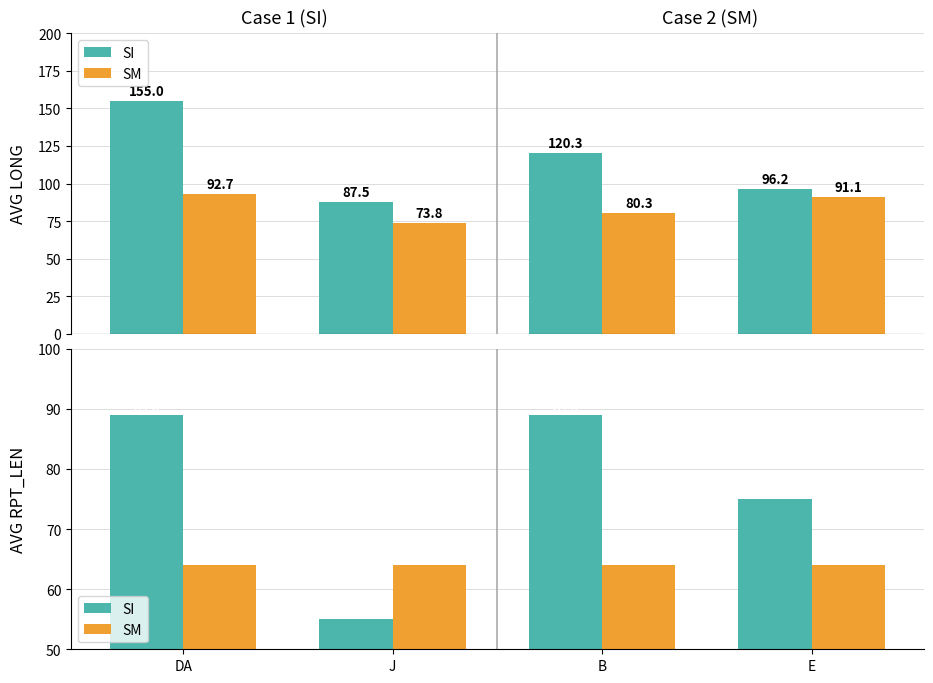

Which category has the highest value across all series?

DA